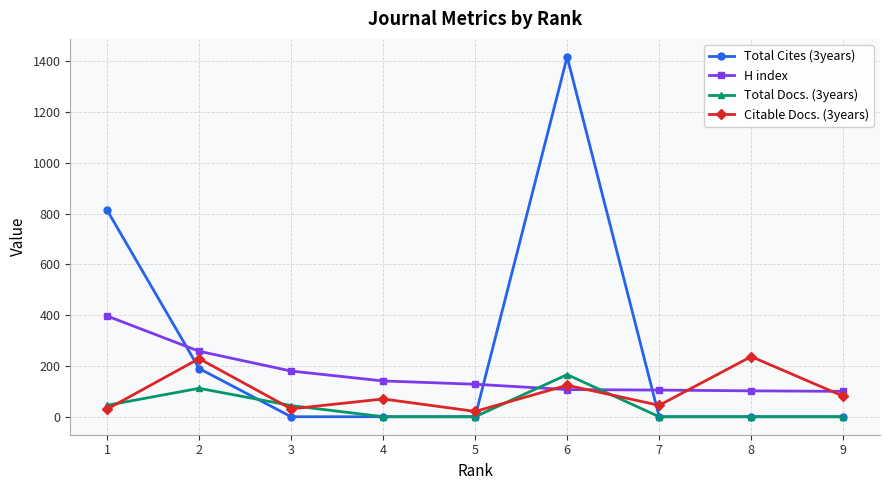

Rank the series by their average value, from highest to lowest.

Total Cites (3years), H index, Citable Docs. (3years), Total Docs. (3years)